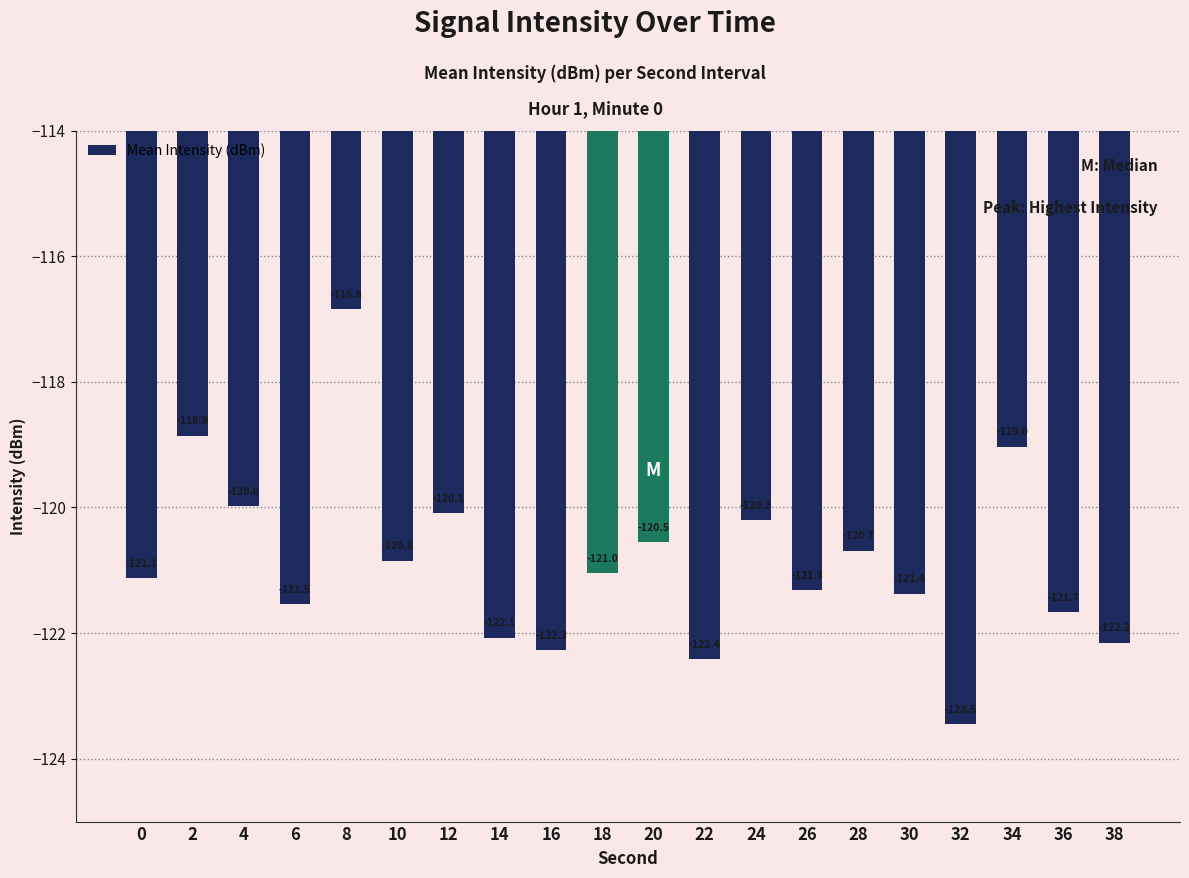

What is the difference between the values at 0 and 20?

0.6